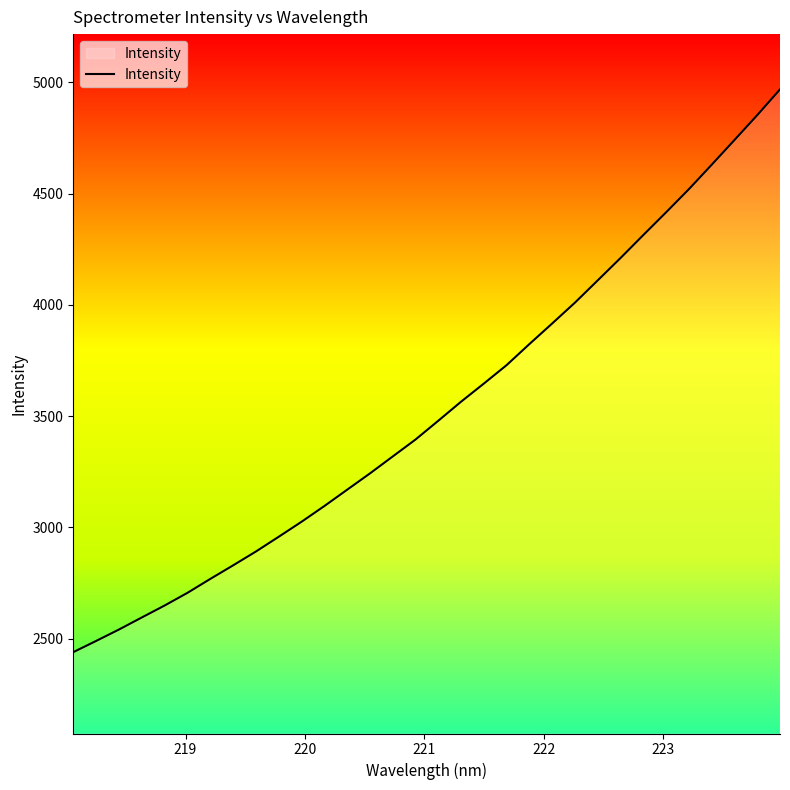

What is the maximum value shown in the chart?

4969.0